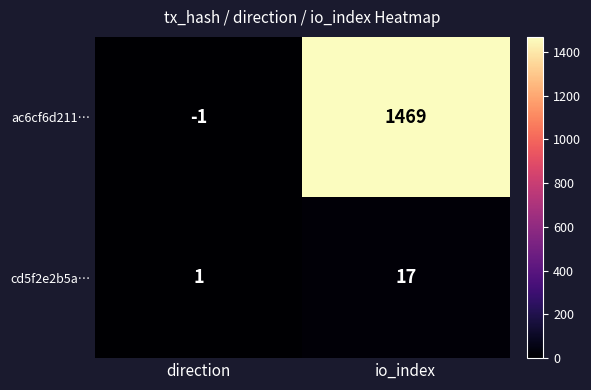

Is it true that cd5f2e2b5a… equals 17 at io_index?

True